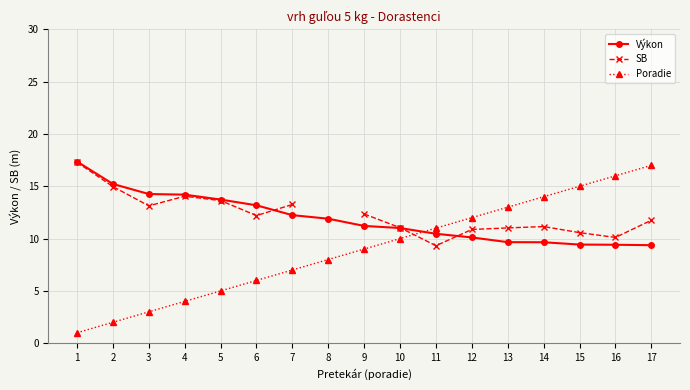

True or false: Poradie has more than 1 points higher than both neighbors.

False